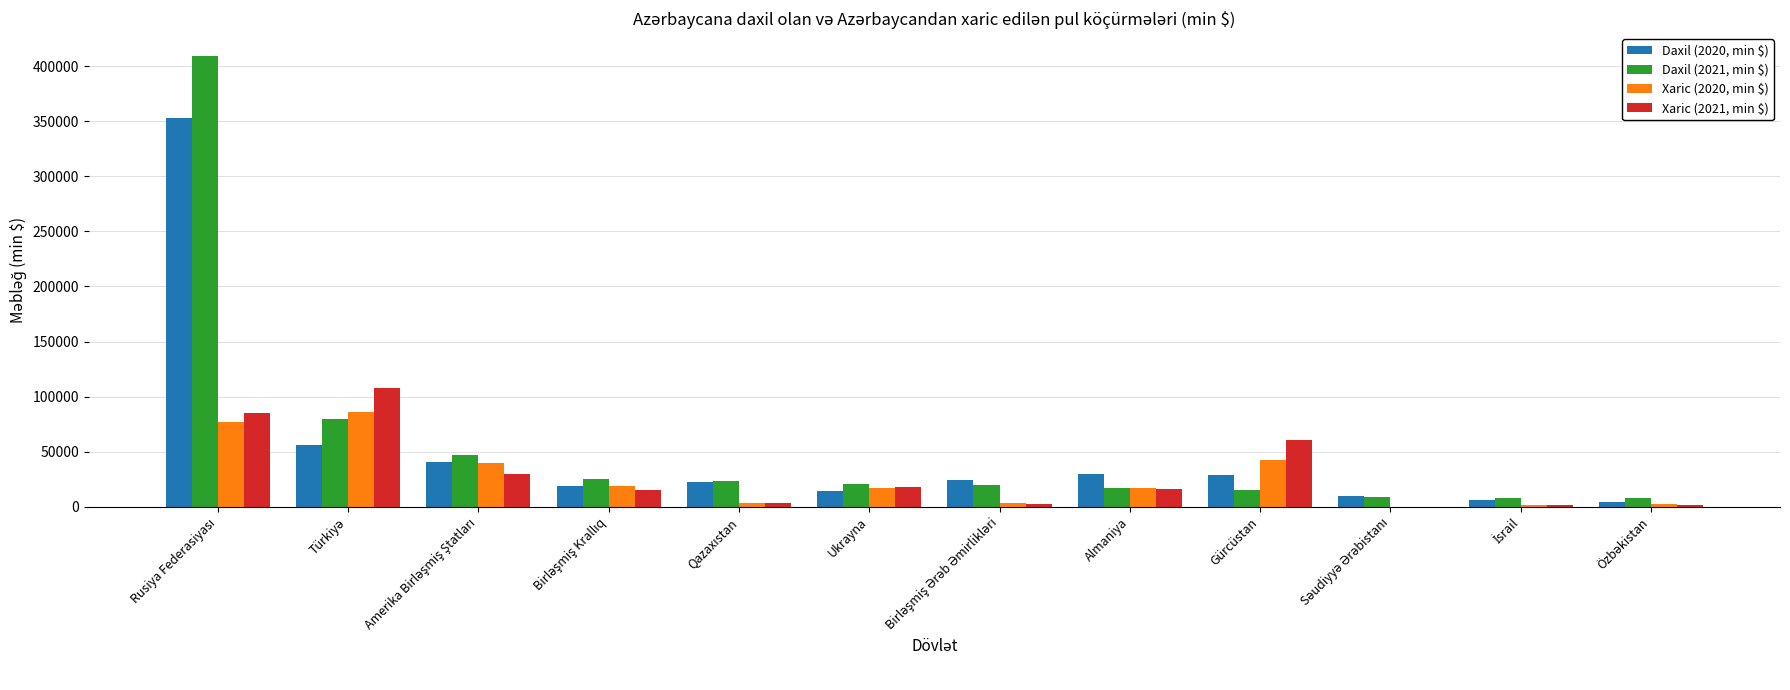

The Xaric (2021, min $) series shows 61057 at Gürcüstan. True or false?

True